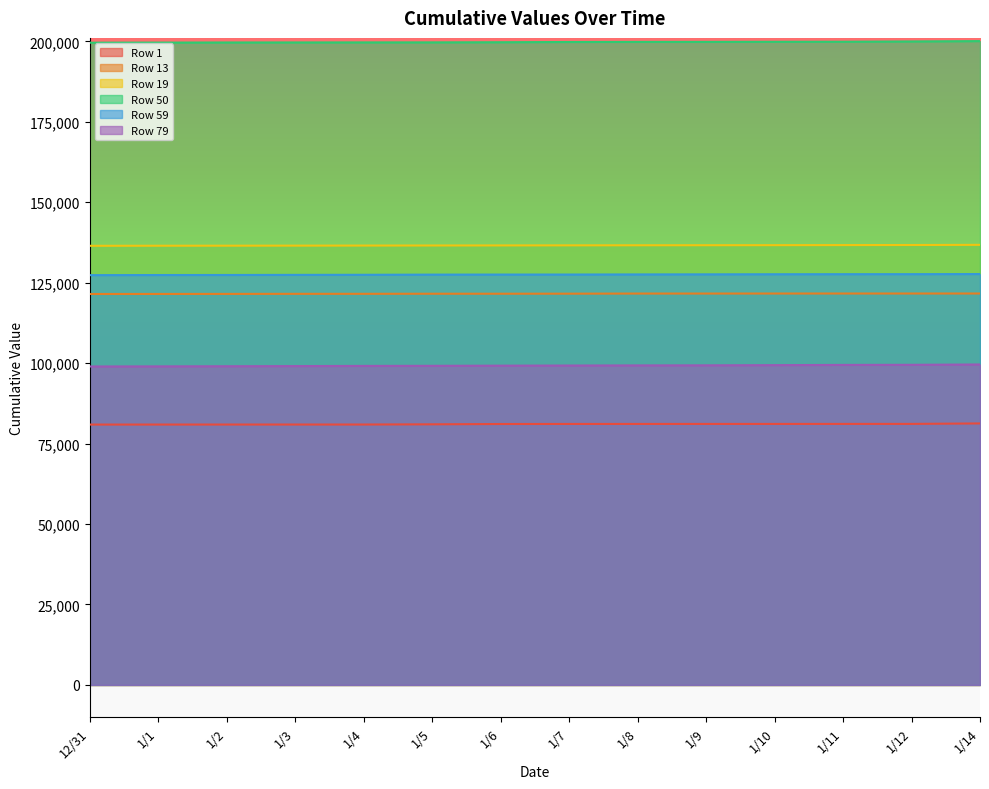

What is the average value of the Row 1 series?

81042